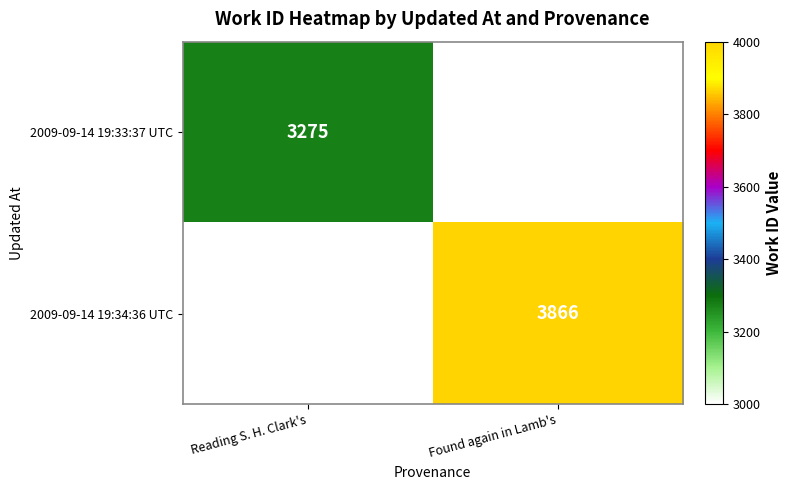

The value of 2009-09-14 19:33:37 UTC at Reading S. H. Clark's is 3275. True or false?

True